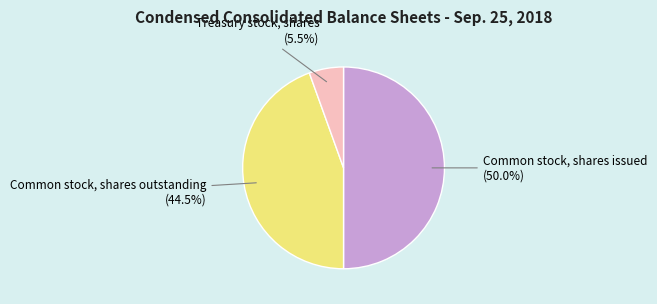

To the nearest percent, what is the average slice percentage?

33%